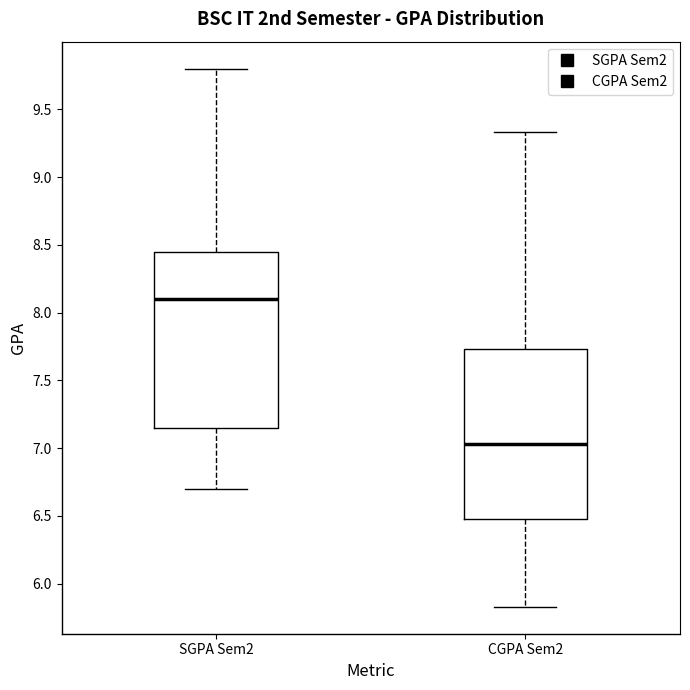

Reading left to right, transcribe this box plot: for each box, give where its median line is, the range the box spans, and where its two whiskers end, as read against the y-axis. The values are not printed on the chart, so give them approximately, as read against the axis.

SGPA Sem2: median 8.10, box 7.15 to 8.45, whiskers 6.70 to 9.80
CGPA Sem2: median 7.05, box 6.50 to 7.75, whiskers 5.85 to 9.35